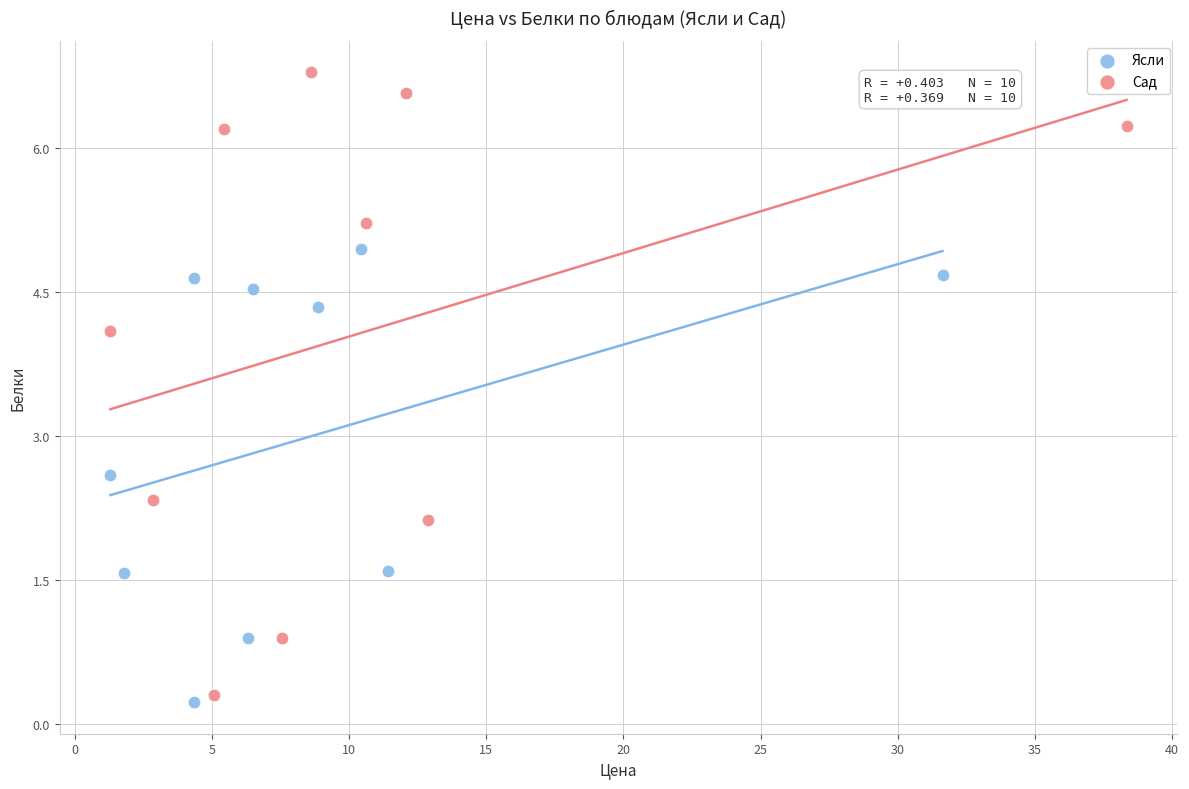

Which series contains the highest Y value?

Сад